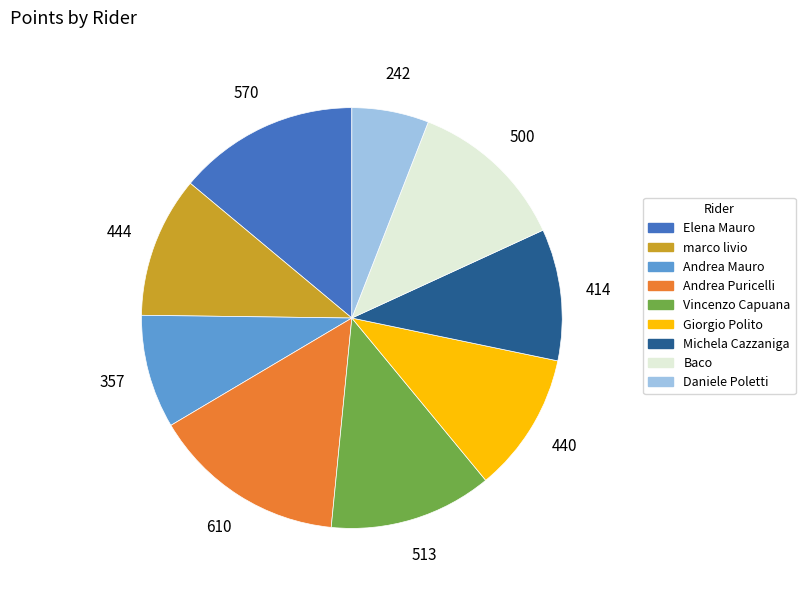

What is the ratio of the value at Baco to the value at Andrea Mauro?

1.4